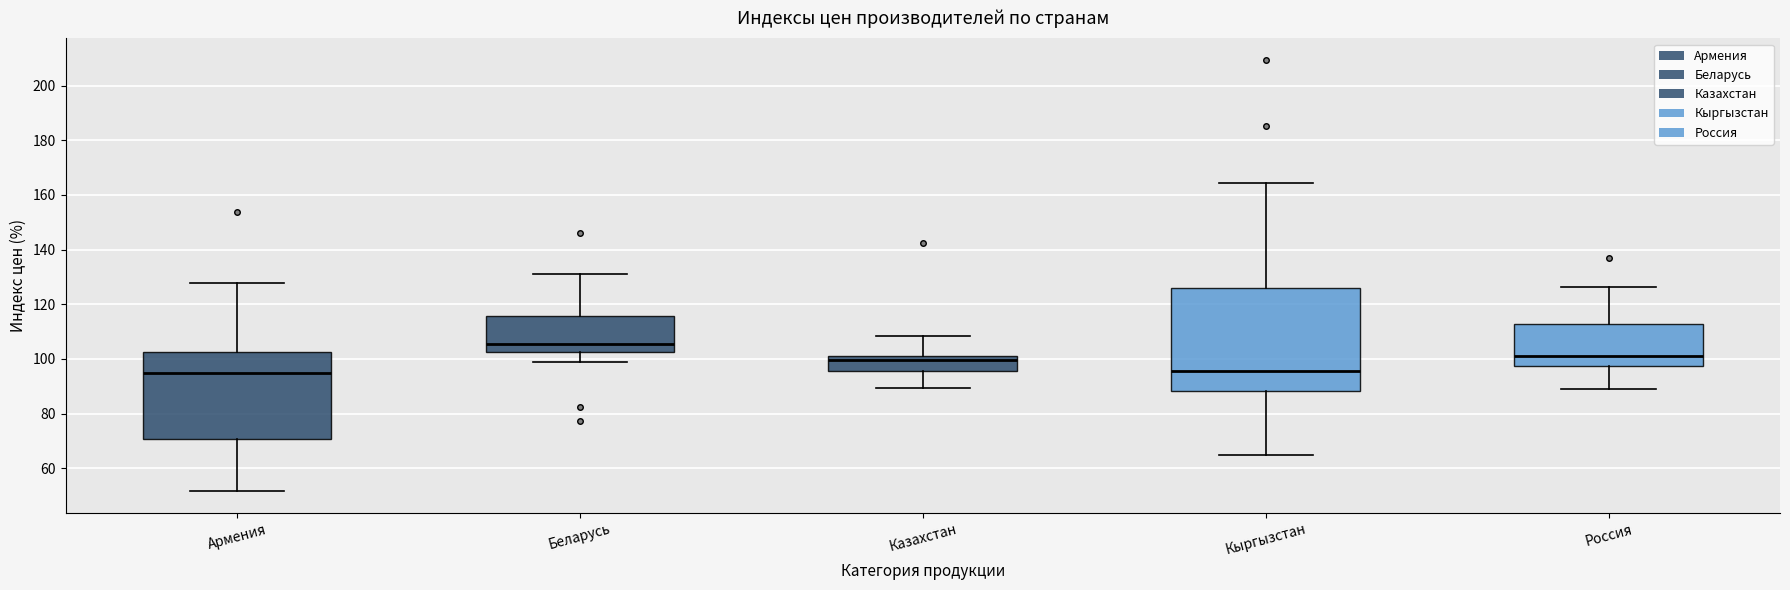

Reading left to right, read every box against the y-axis: the position of its median line, the range the box covers, and the ends of its whiskers. The values are not printed on the chart, so give them approximately, as read against the axis.

Армения: median 94, box 70 to 102, whiskers 52 to 128
Беларусь: median 106, box 102 to 116, whiskers 98 to 132
Казахстан: median 100, box 96 to 102, whiskers 90 to 108
Кыргызстан: median 96, box 88 to 126, whiskers 64 to 164
Россия: median 102, box 98 to 112, whiskers 90 to 126